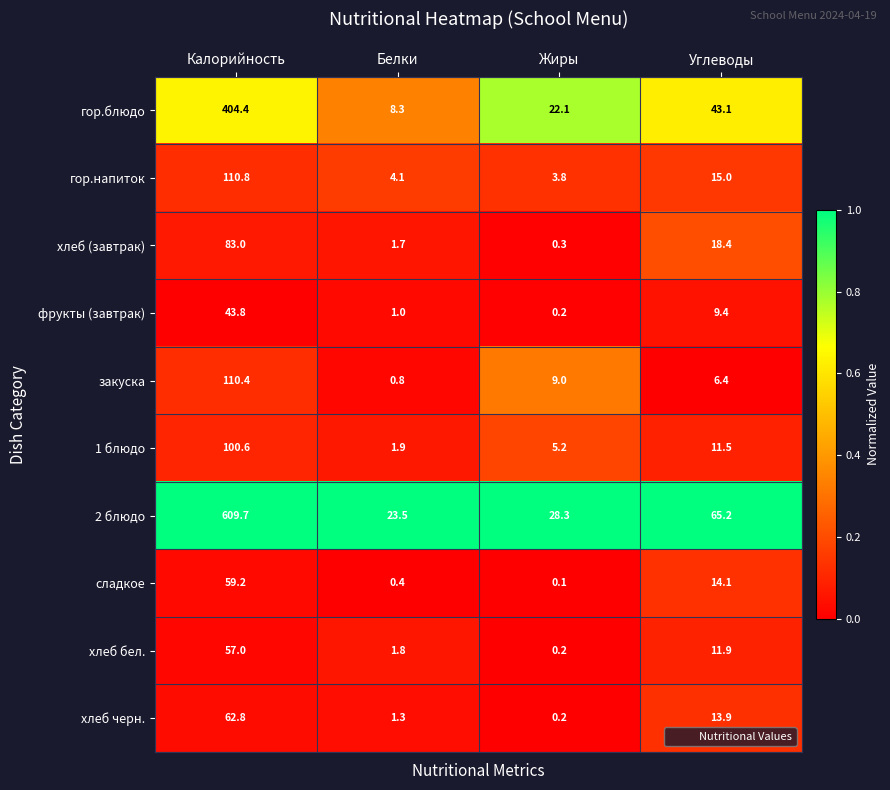

What is the average value of the 2 блюдо series?

181.7